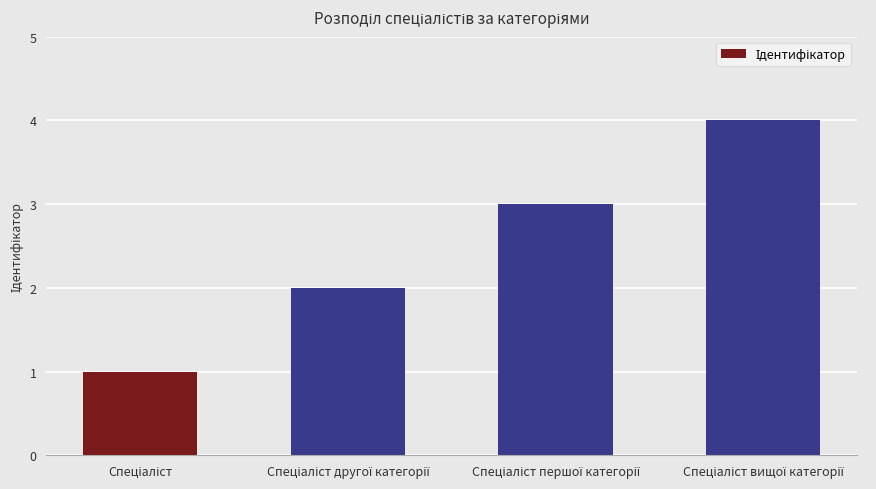

What is the difference between the maximum and minimum values?

3